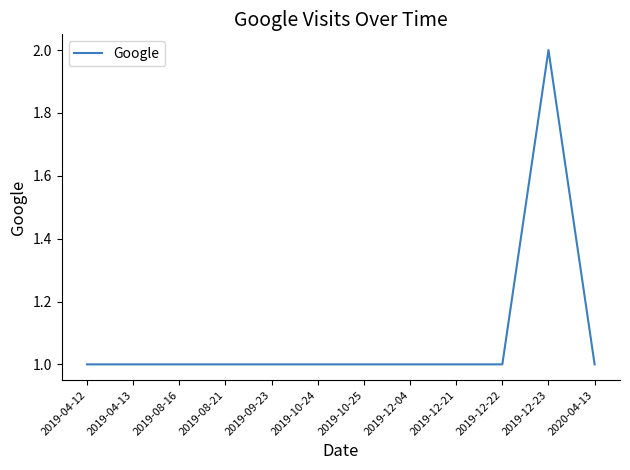

What position from the left is 2019-12-04?

8